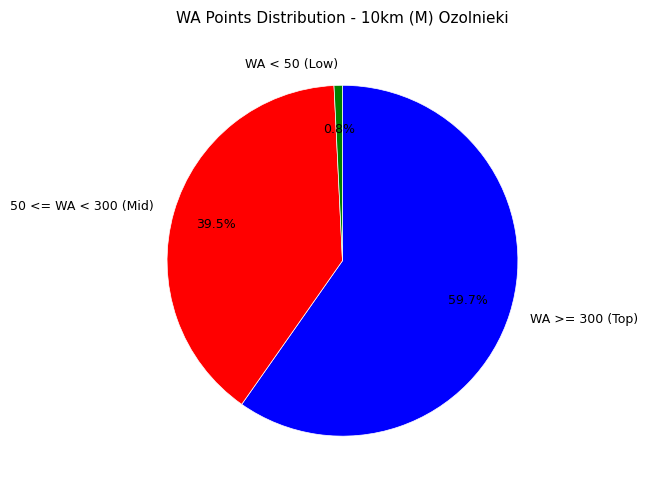

How many segments does this pie chart have?

3